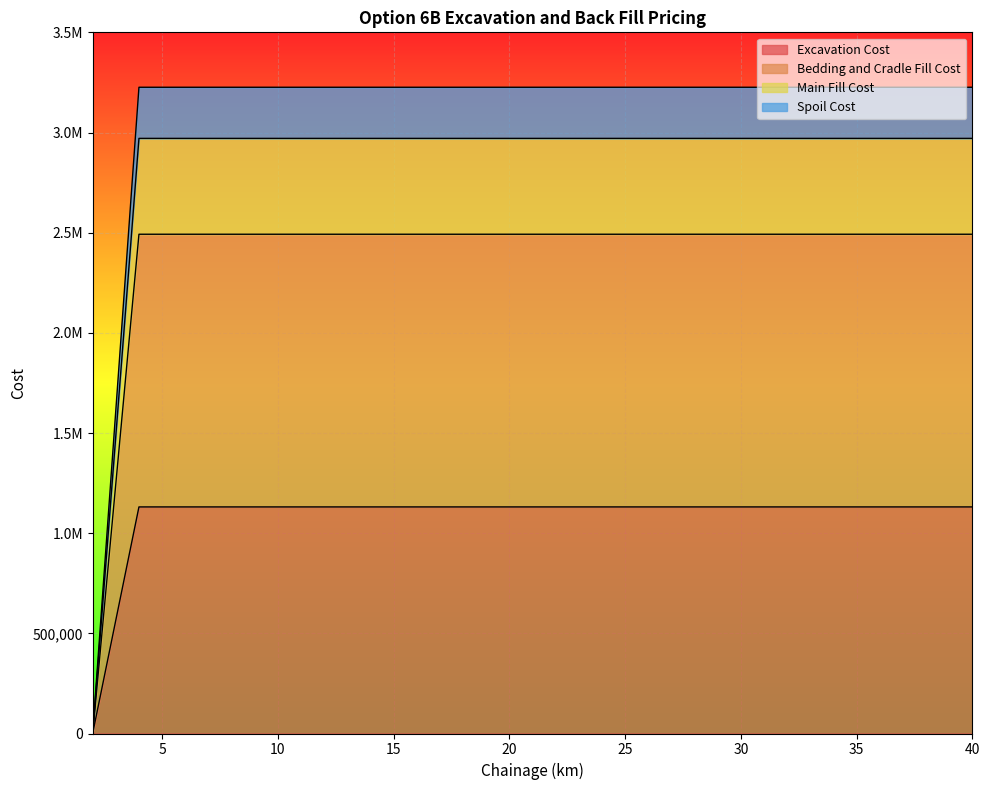

List the labels in order of Bedding and Cradle Fill Cost value, largest first.

4, 6, 8, 10, 12, 14, 16, 18, 20, 22, 24, 26, 28, 30, 32, 34, 36, 38, 40, 2